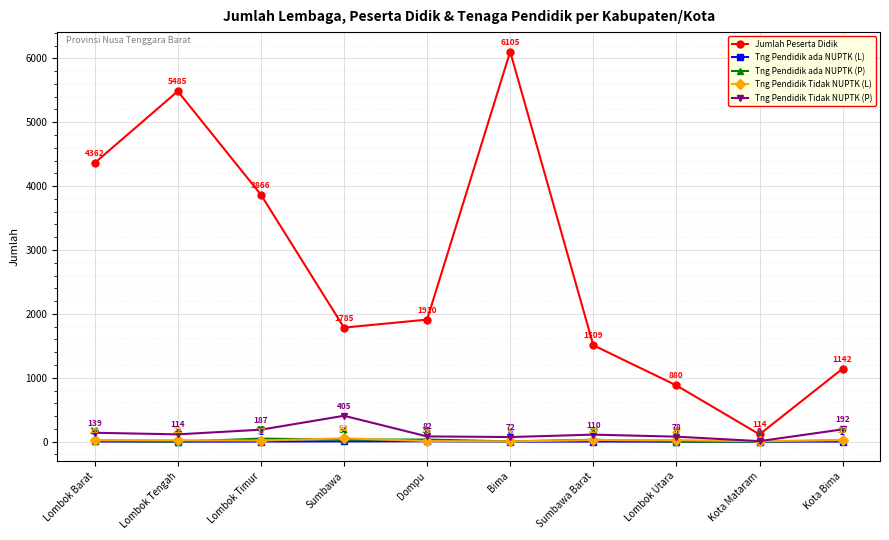

How many interior local valleys does the Jumlah Peserta Didik series have?

2